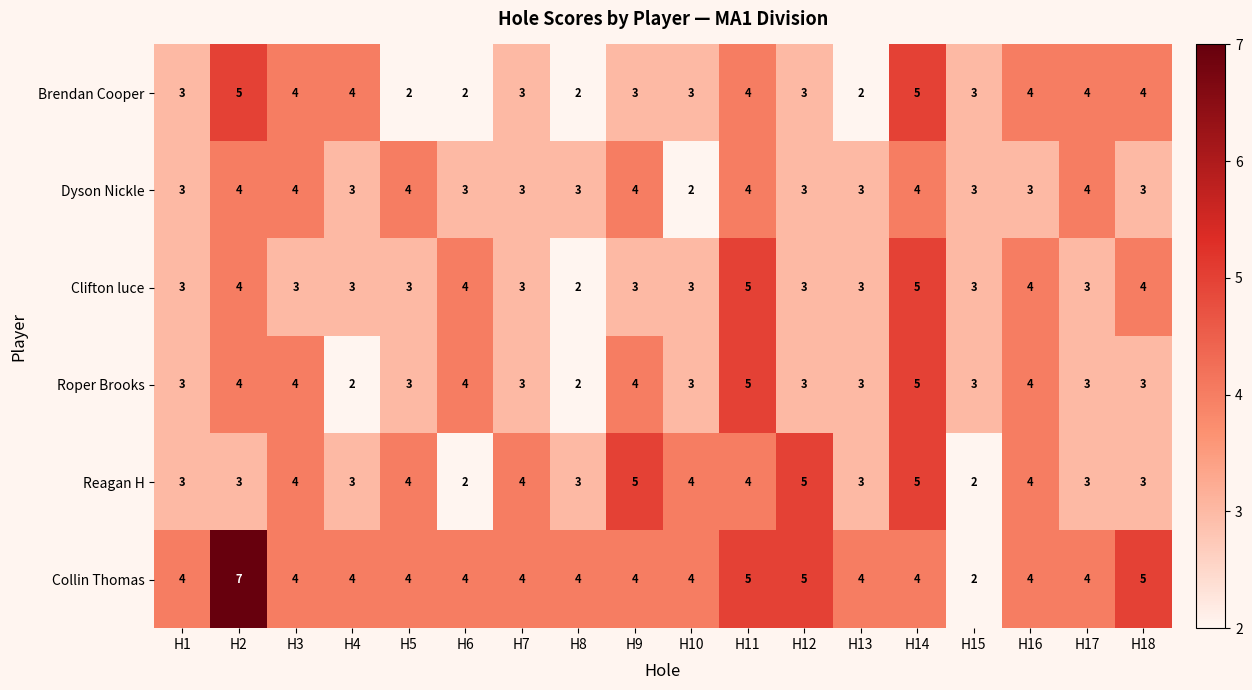

What is the sum of the Dyson Nickle values at H9 and H8?

7